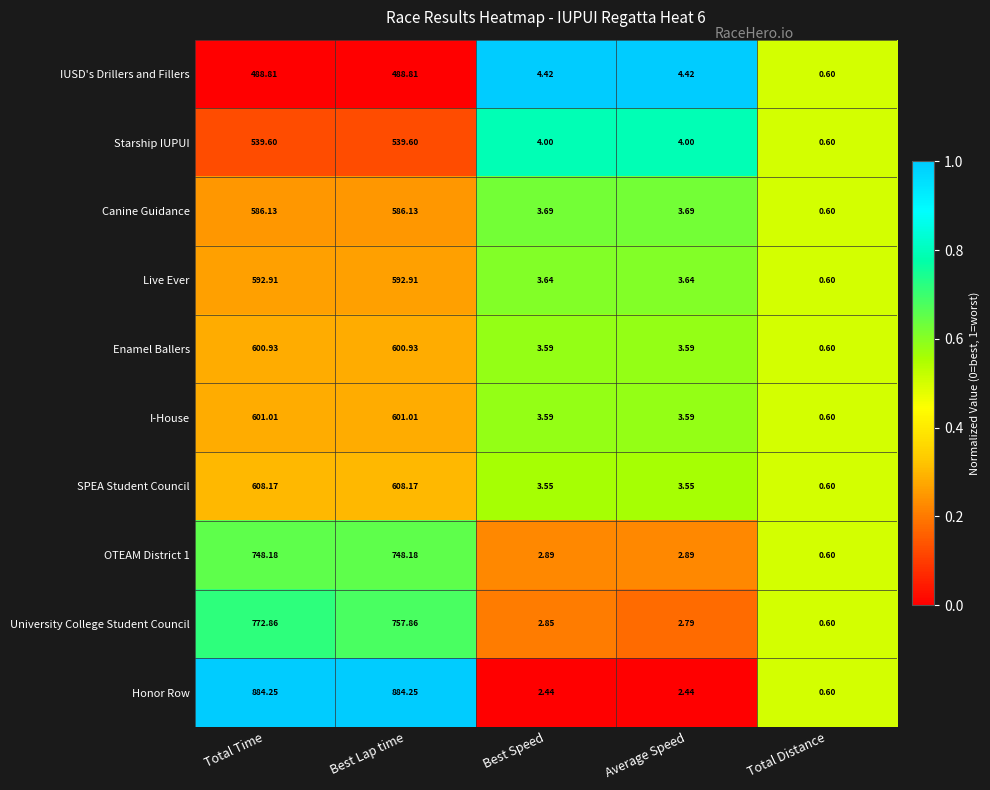

Which series has the largest total across all categories?

Honor Row